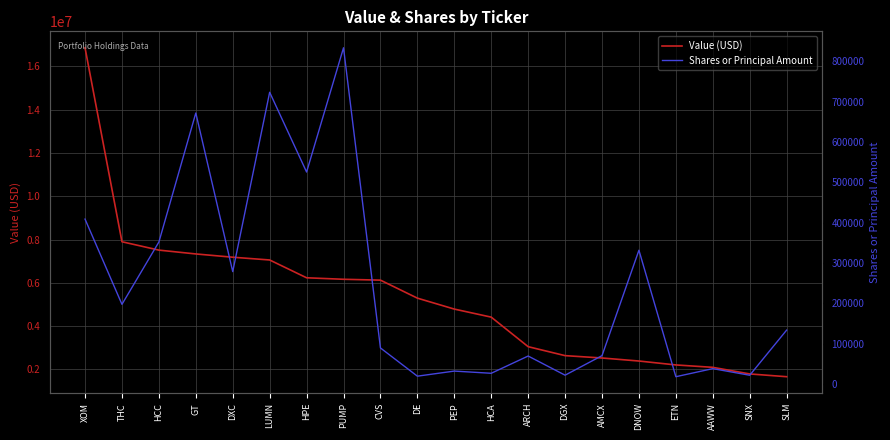

True or false: Value (USD) and Shares or Principal Amount intersect in this chart.

False